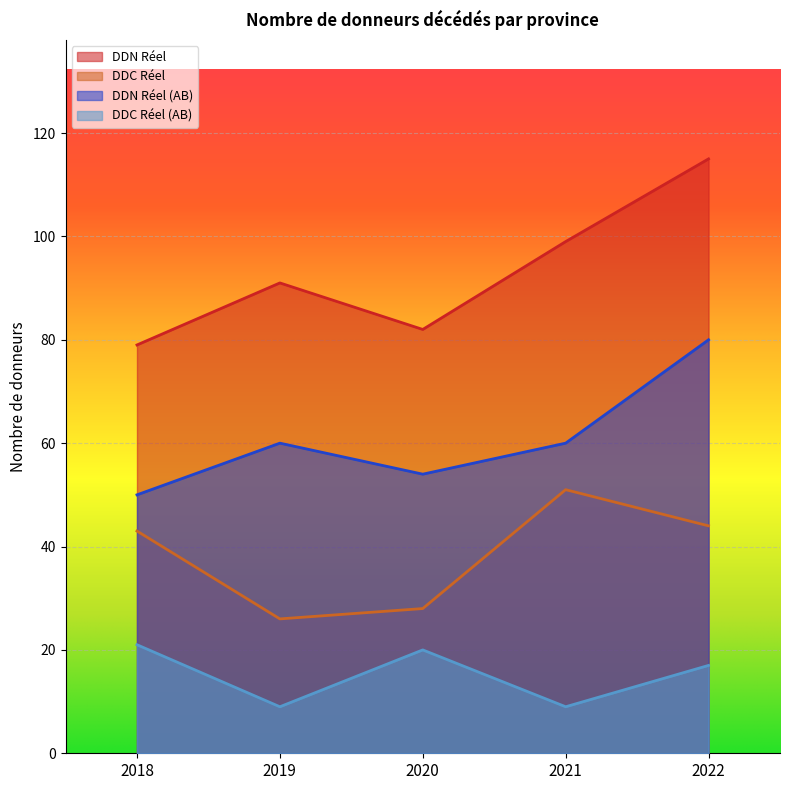

What are all the series names shown in the legend?

DDN Réel, DDC Réel, DDN Réel (AB), DDC Réel (AB)